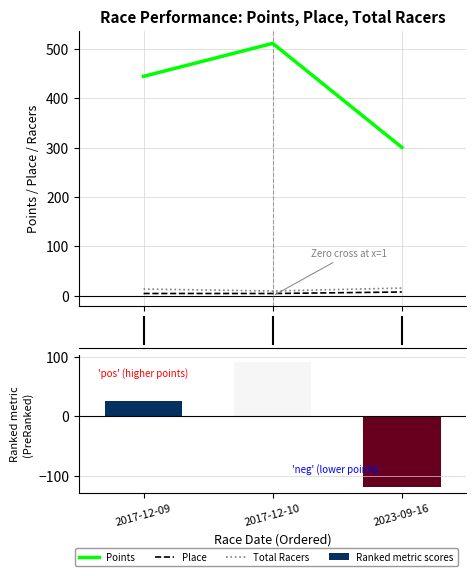

Reading right to left, list all the values displayed in this chart.

Points: 300.3	510.6	443.9
Place: 8.0	5.0	5.0
Total Racers: 16.0	10.0	14.0
Ranked metric scores: -117.9	92.3	25.6